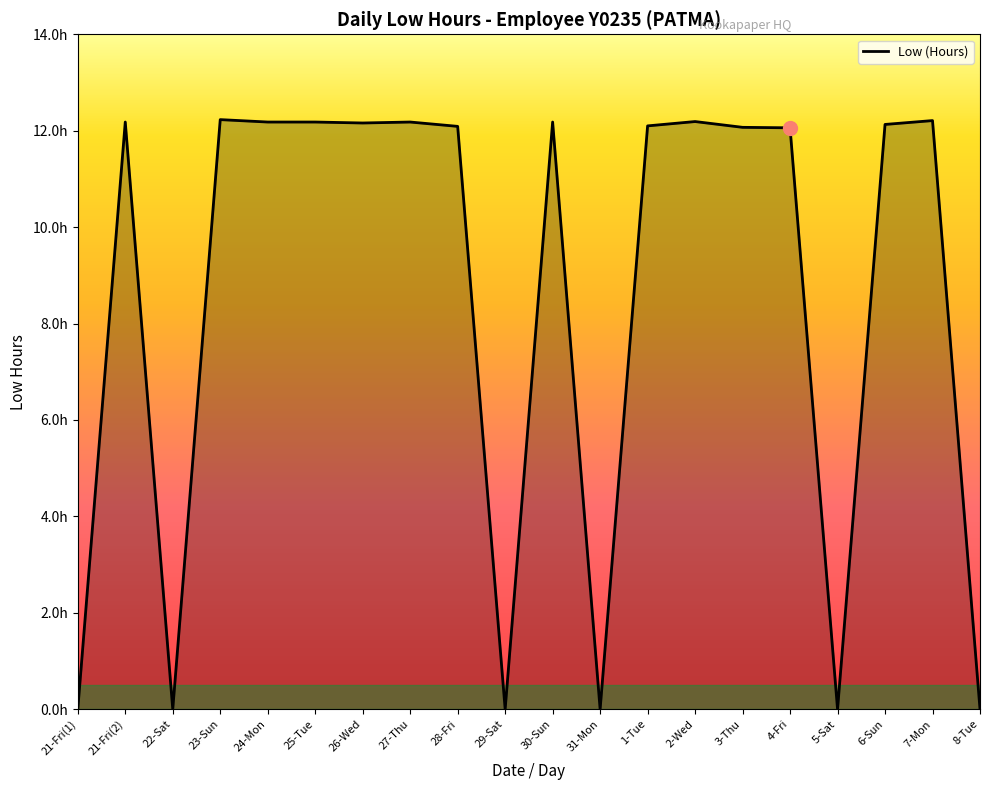

Does the chart have visible grid lines?

No